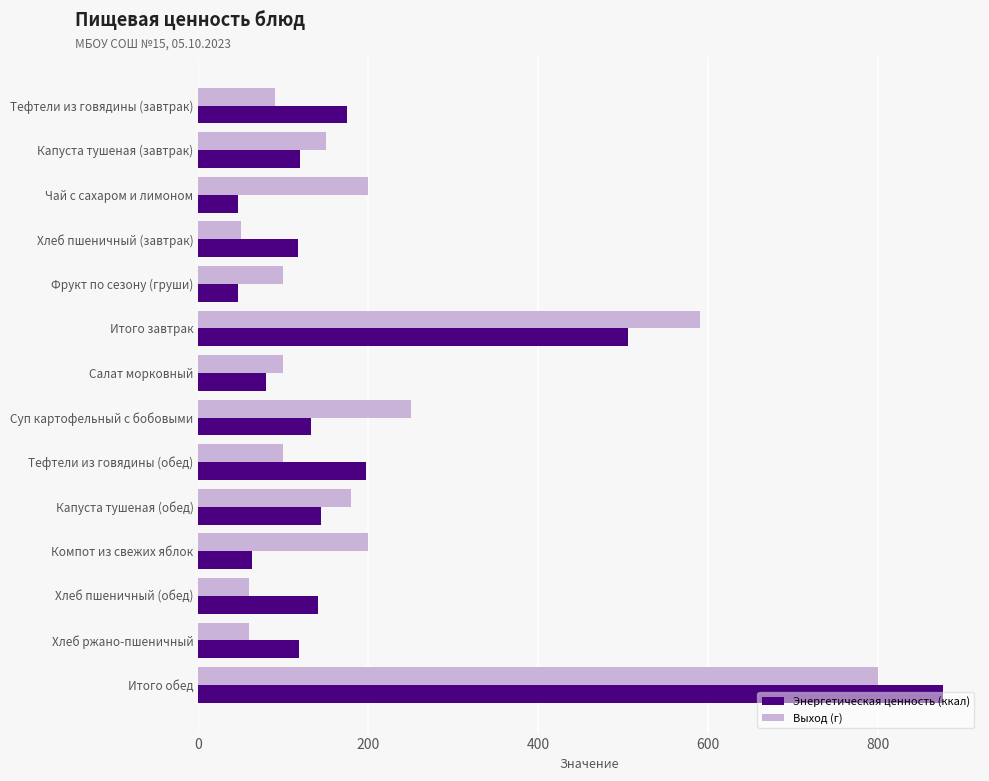

Which series changed the most between Фрукт по сезону (груши) and Итого завтрак?

Выход (г)